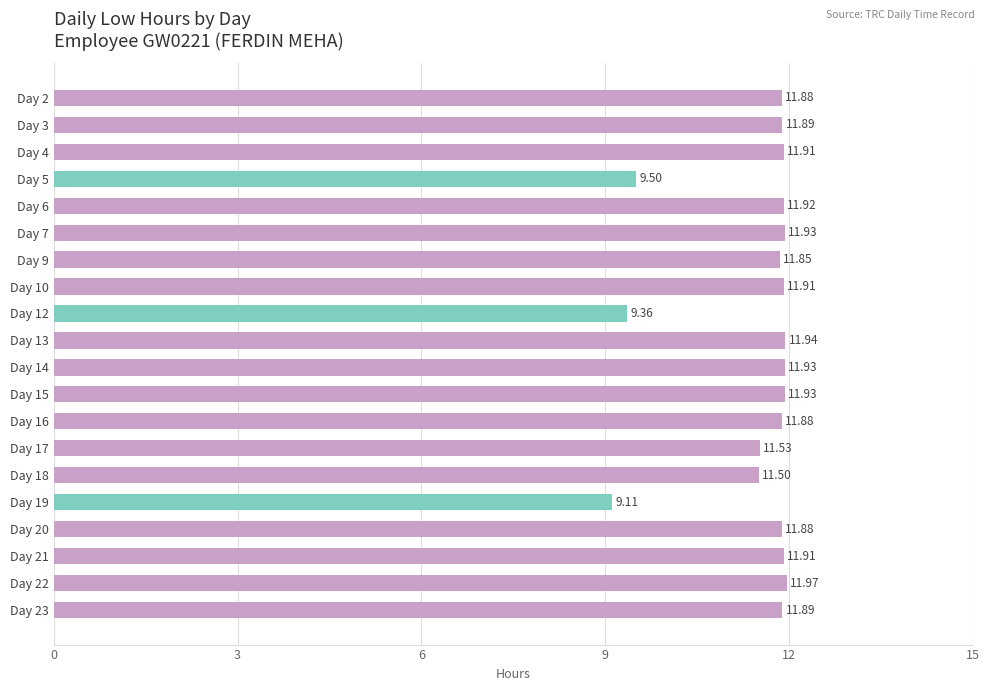

What is the ratio of the value at Day 12 to the value at Day 23?

0.8